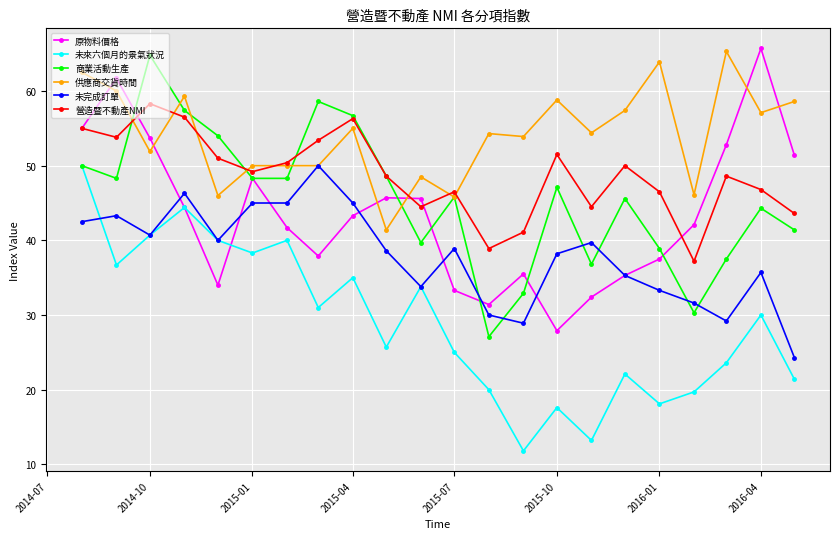

What is the greatest value displayed?

65.7